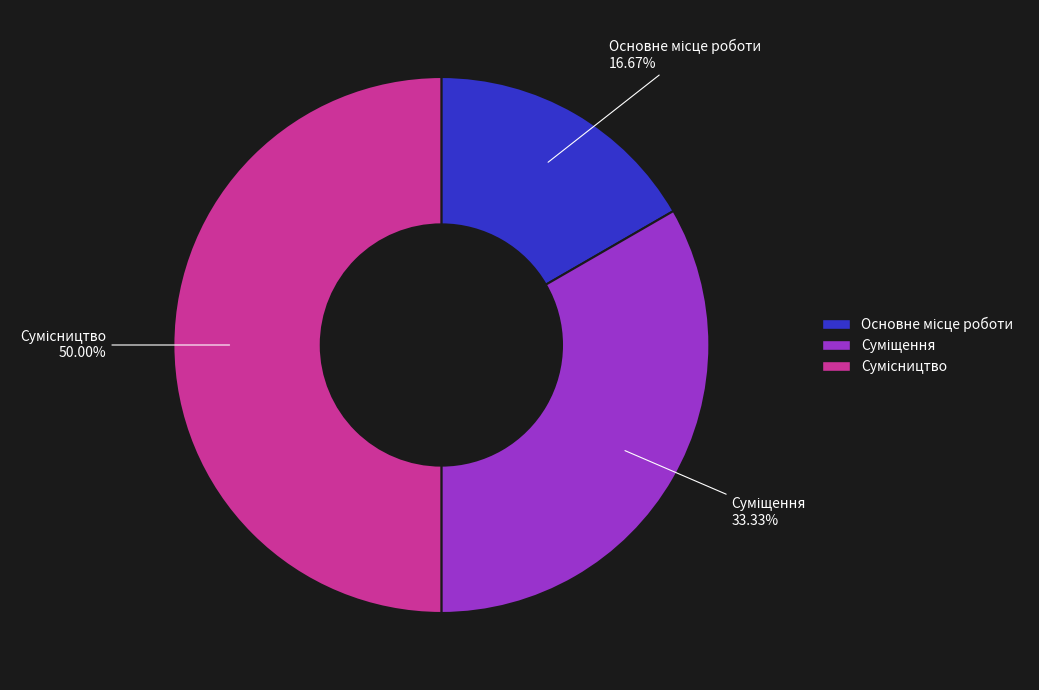

How many segments does this pie chart have?

3